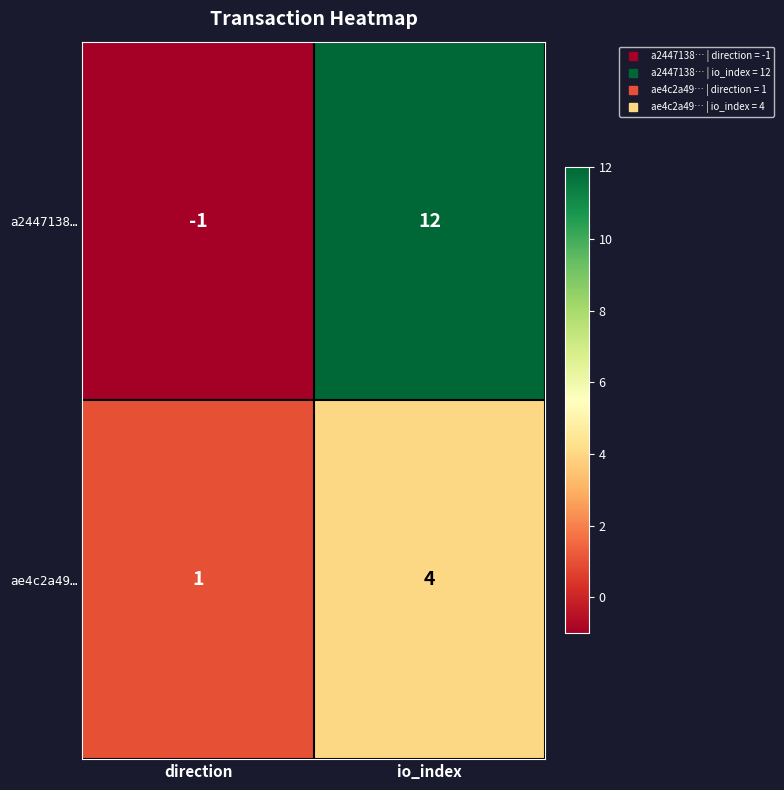

Which label corresponds to the smallest value in the chart?

direction